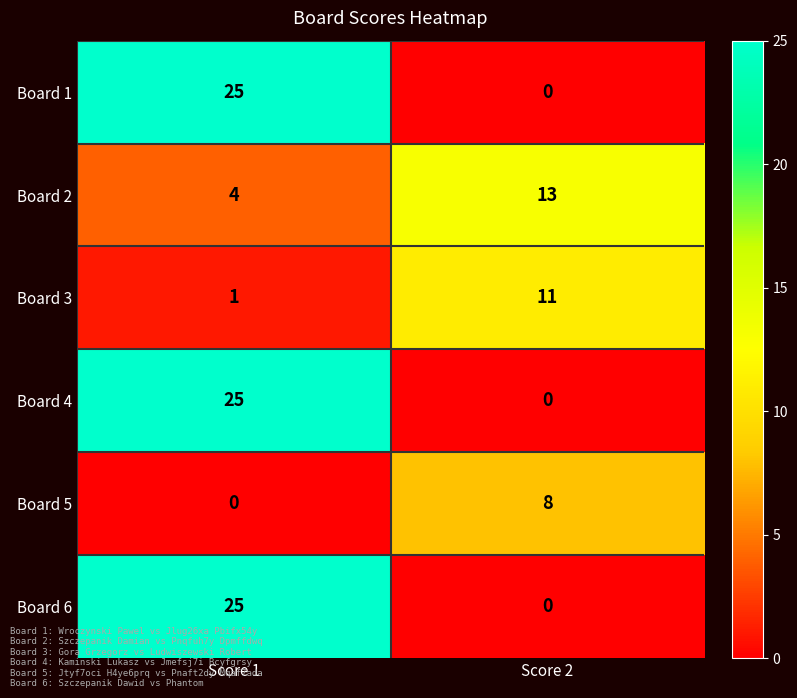

What is the difference between the Board 2 values at Score 2 and Score 1?

9